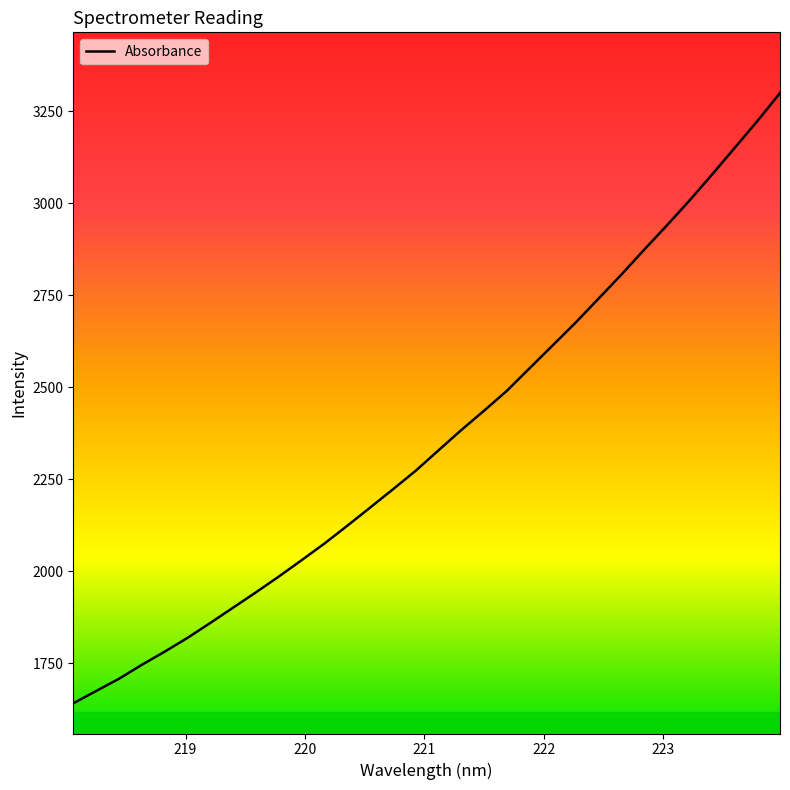

What is the minimum value shown in the chart?

1641.4